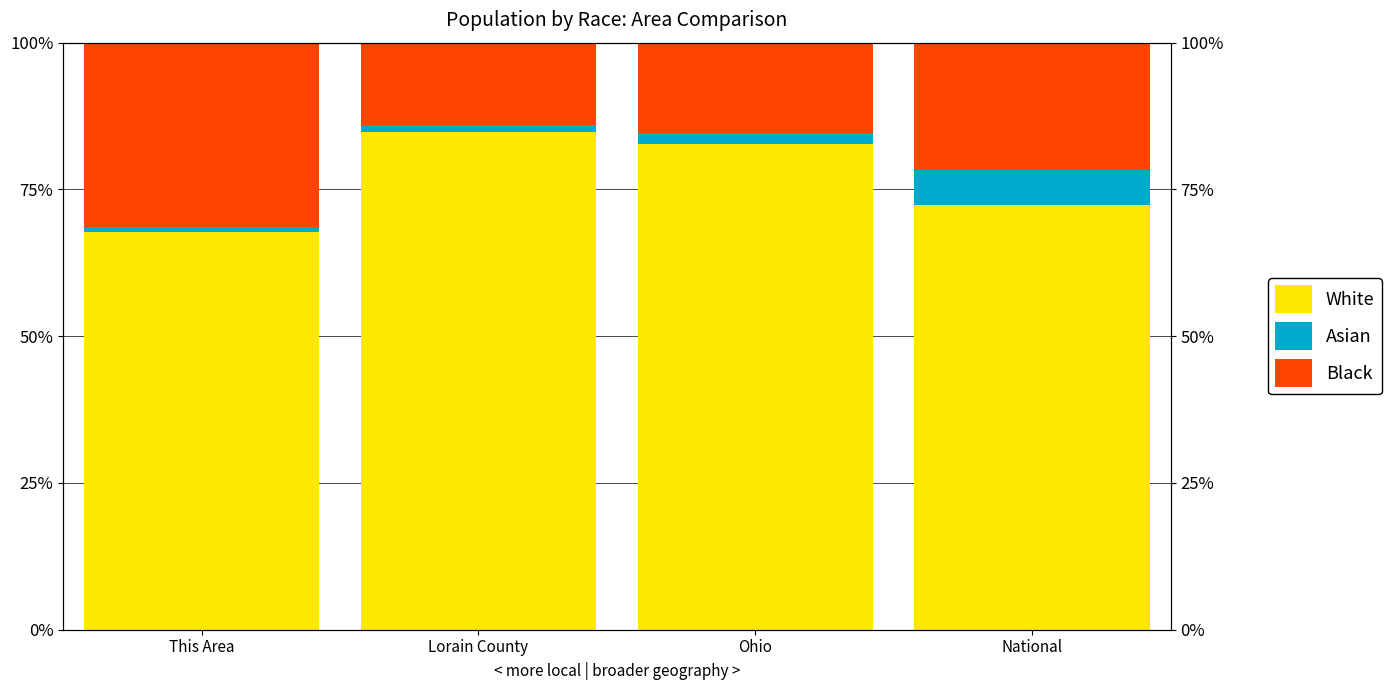

Where is Black nearest to the value 22?

National